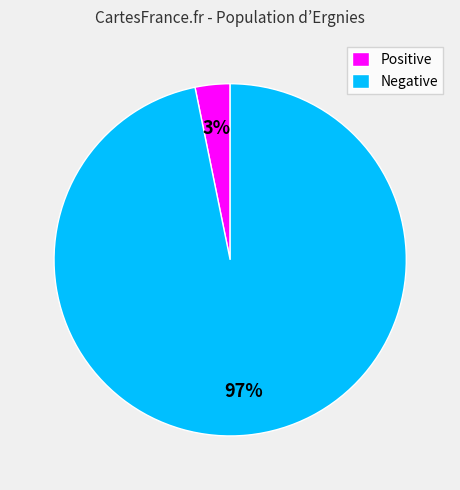

Does Positive account for over 50% of the chart?

No